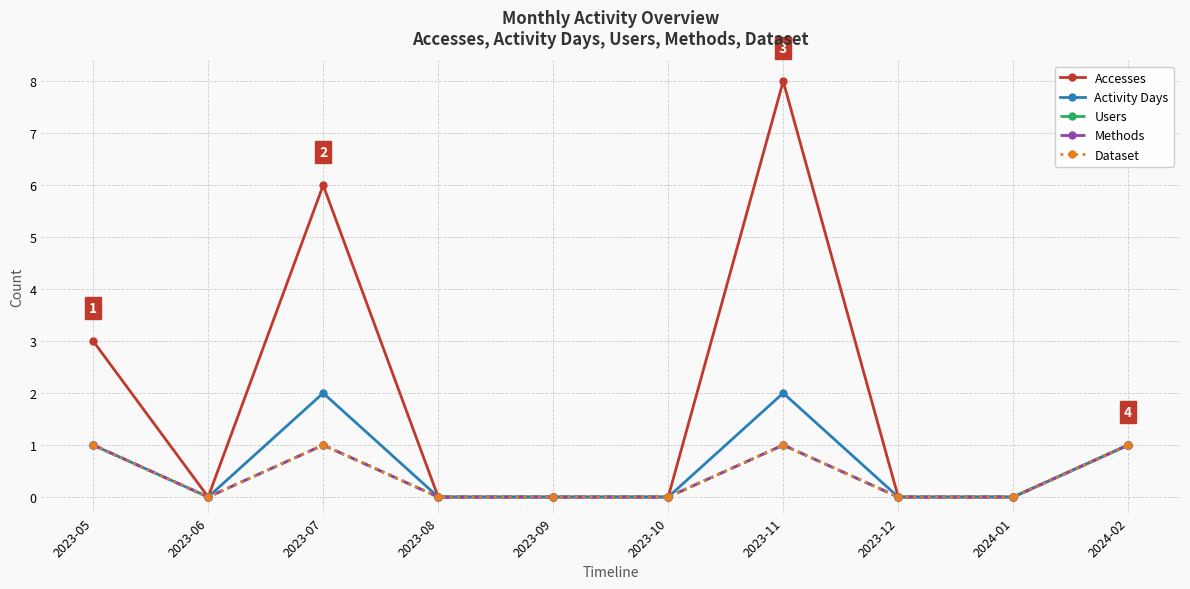

At which category does Dataset reach its first local valley?

2023-06